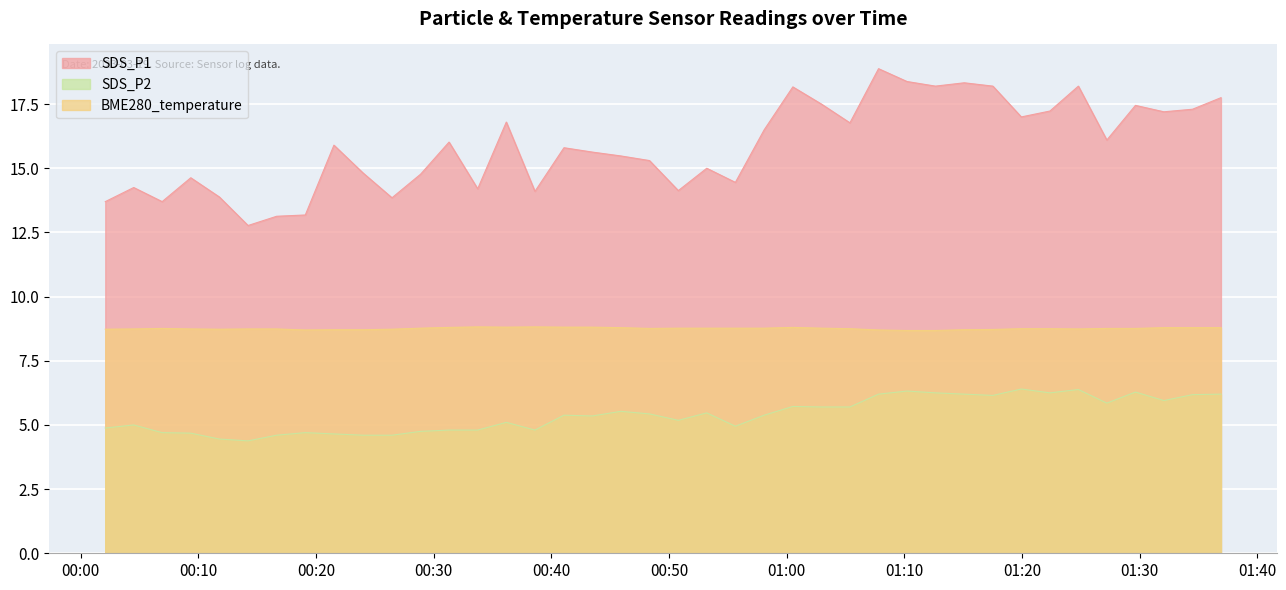

What is the difference between the highest and lowest values at 2023/03/19 01:15:05?

12.1